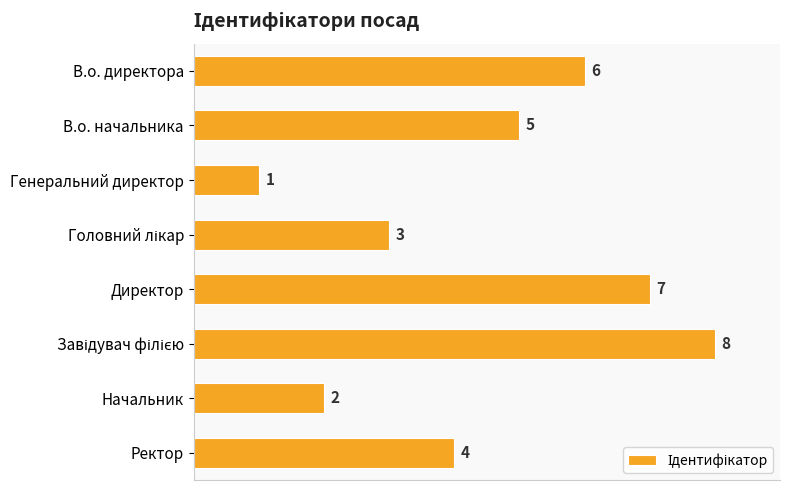

The chart shows a value of 6 at В.о. директора. True or false?

True